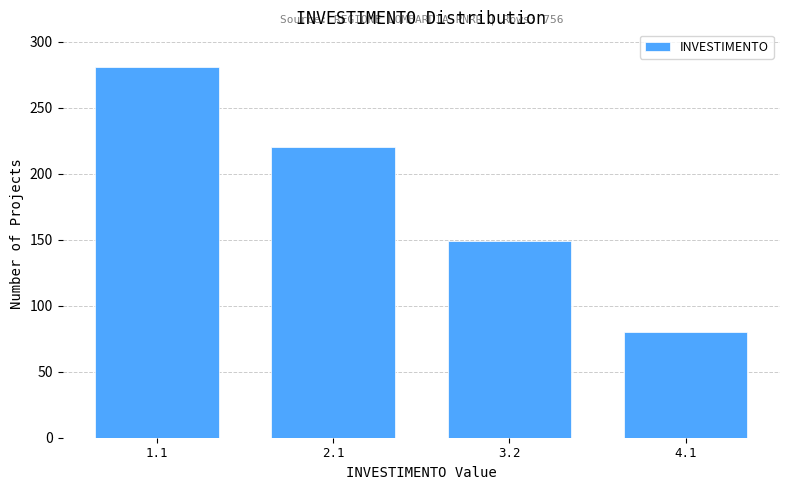

Reading left to right, extract all data points from this chart.

281	220	149	80